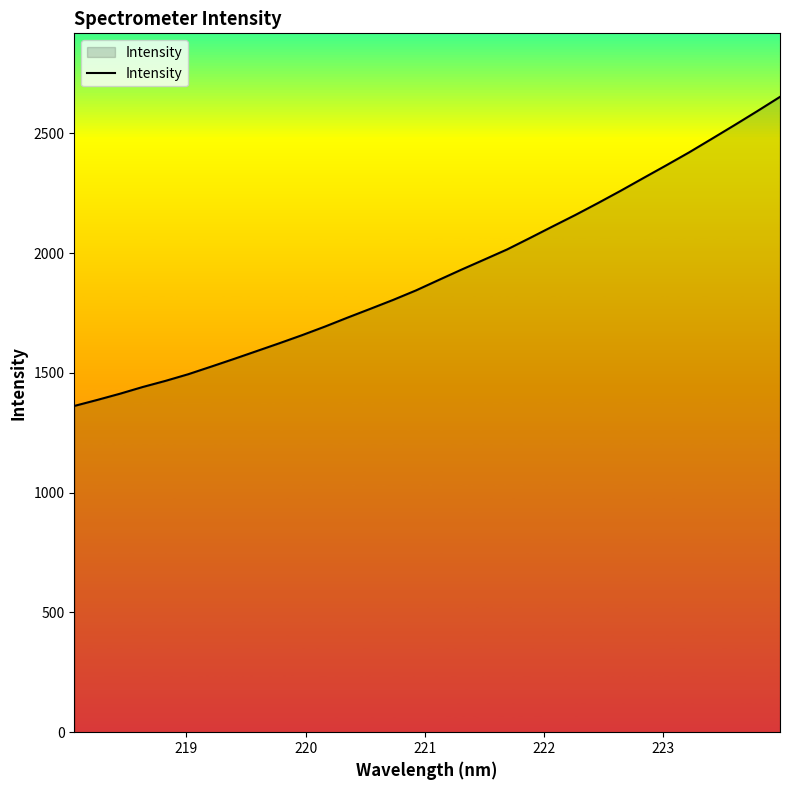

What is the difference between the maximum and minimum values?

1290.0